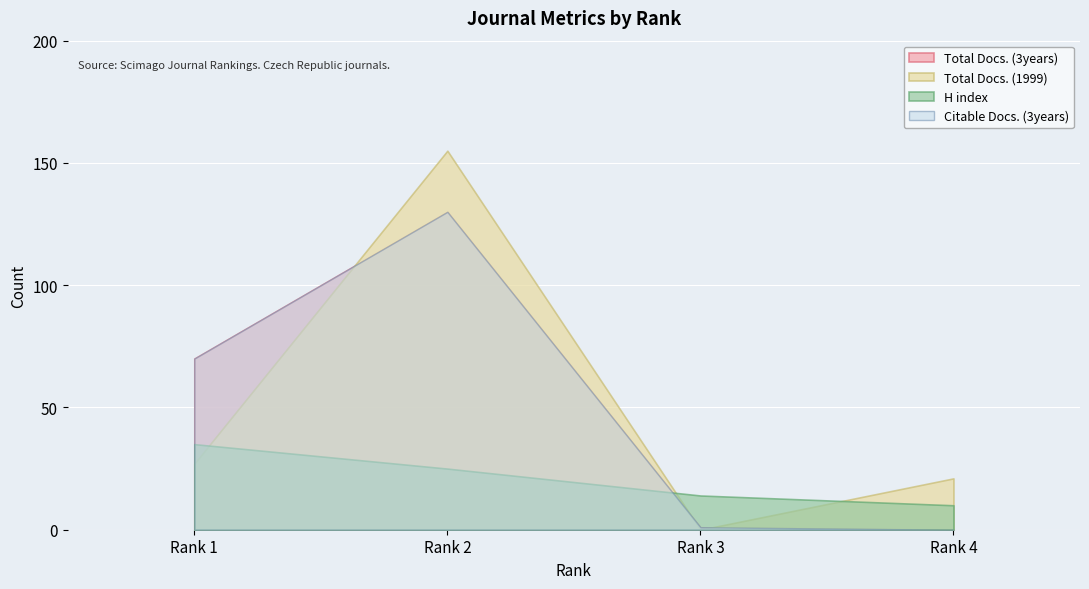

The H index series shows 6 at 3. True or false?

False